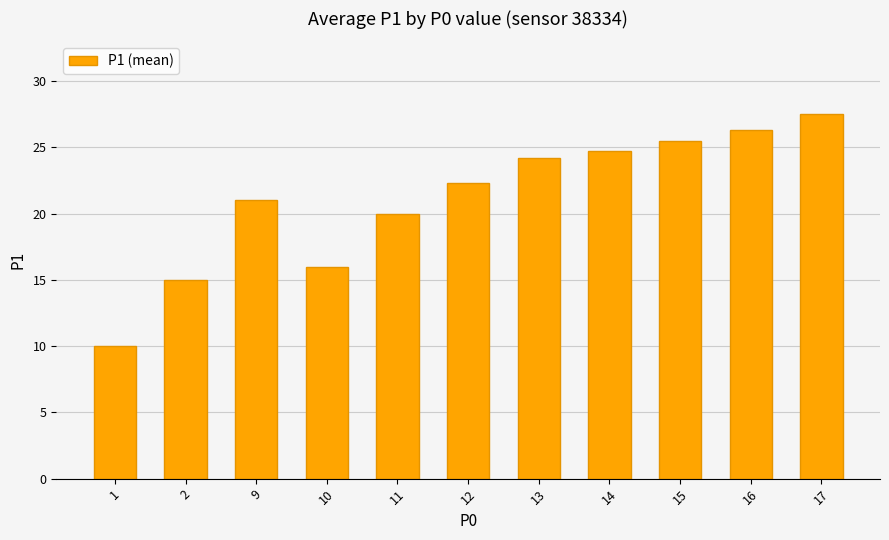

Reading left to right, transcribe all the data shown in this chart.

10.0	15.0	21.0	16.0	20.0	22.3	24.2	24.7	25.5	26.3	27.5